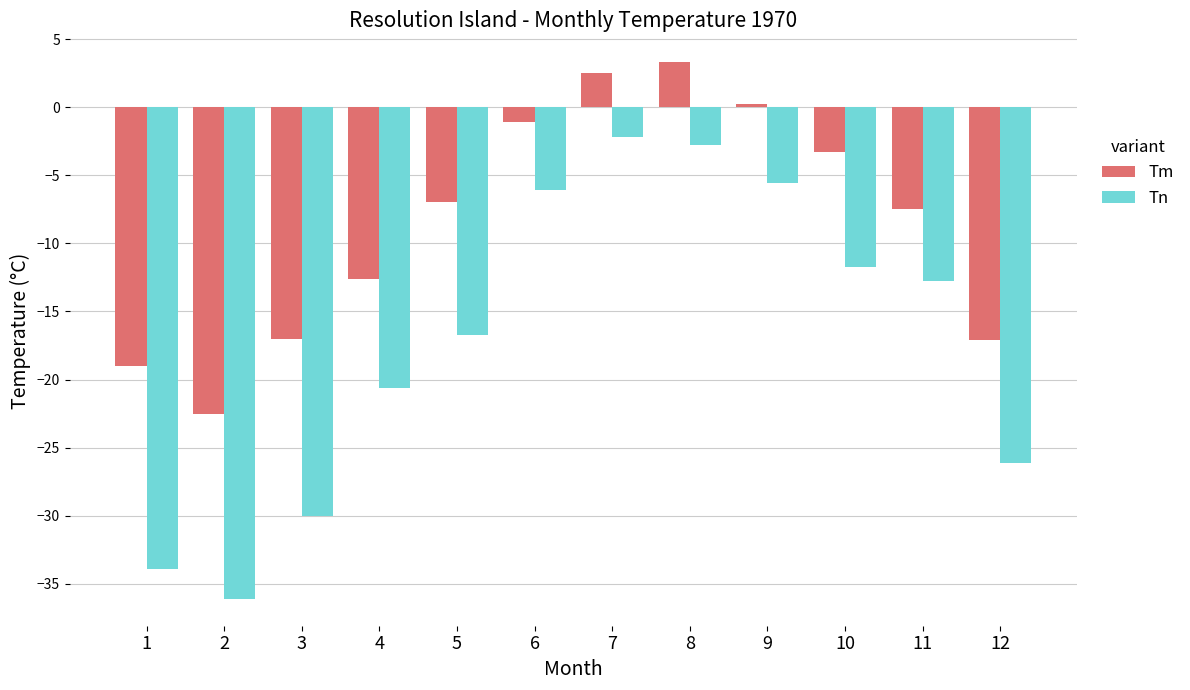

Where does the Tn series first go above -12?

6